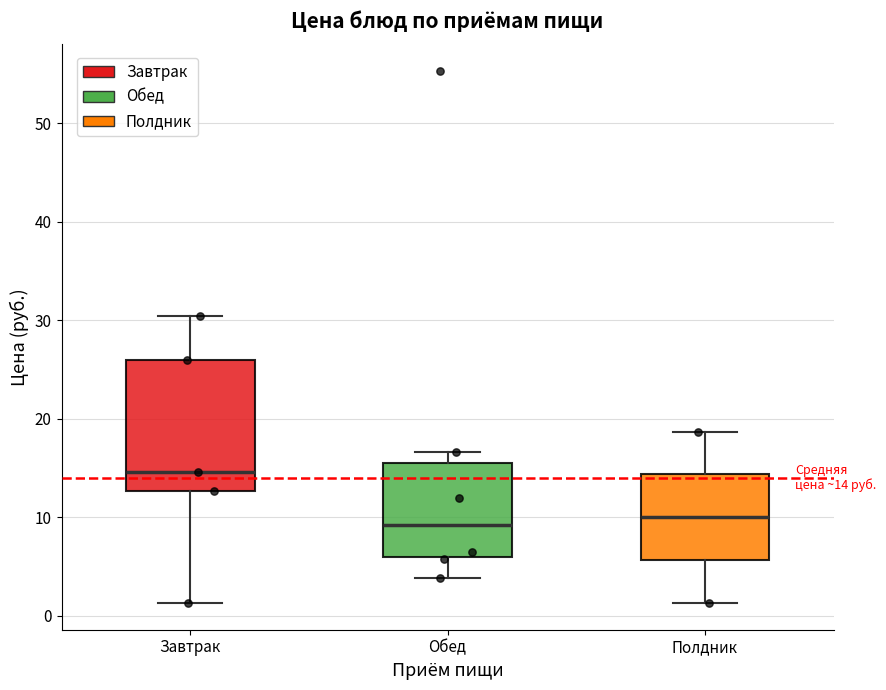

Comparing the boxes themselves (not the whiskers), which one is the tallest?

Завтрак